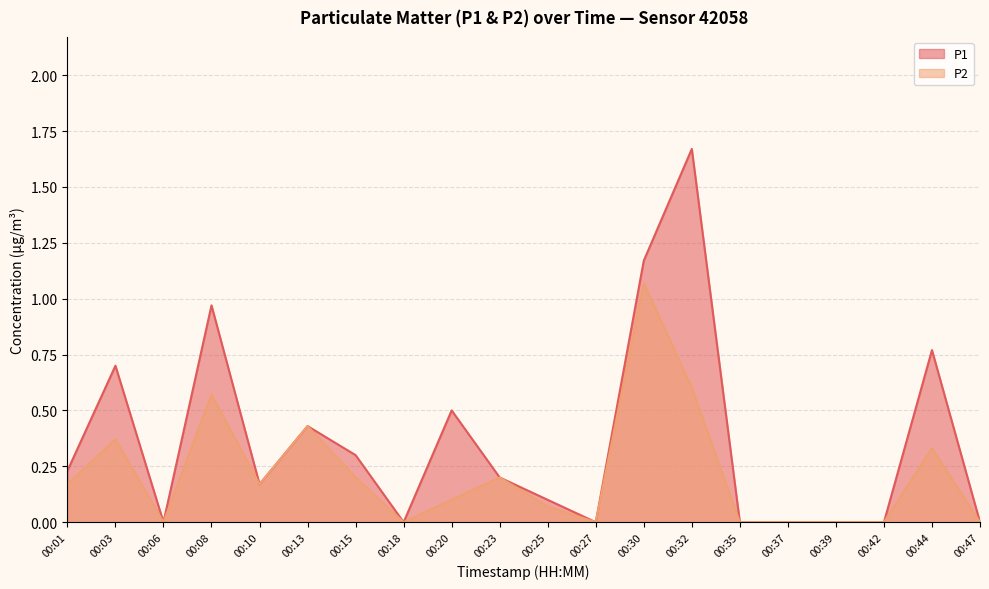

True or false: P2 and P1 intersect in this chart.

False